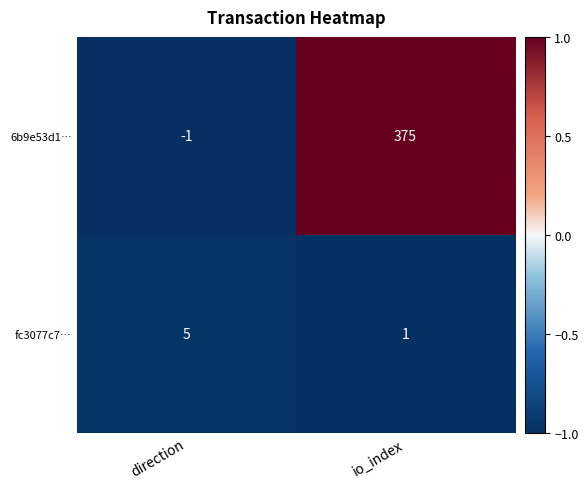

Reading left to right, list all the values displayed in this chart.

6b9e53d1…: direction=-1	io_index=375
fc3077c7…: direction=5	io_index=1